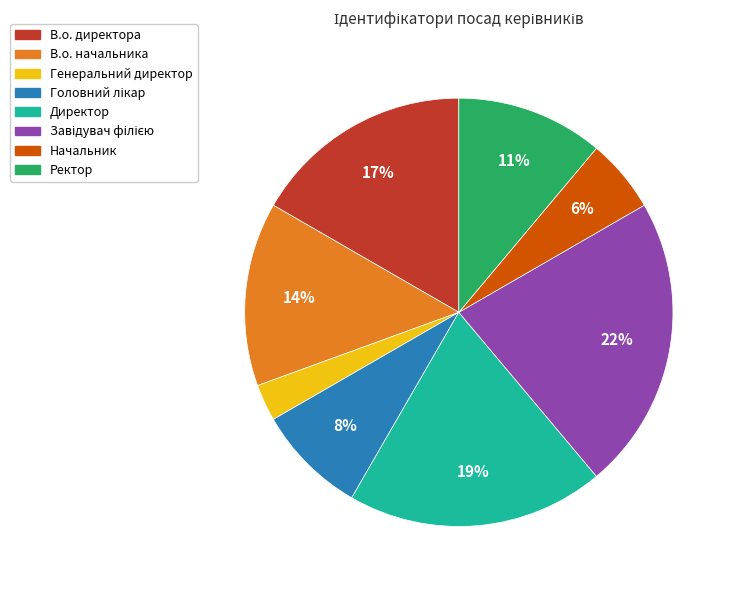

Does Начальник represent more than half of the total?

No